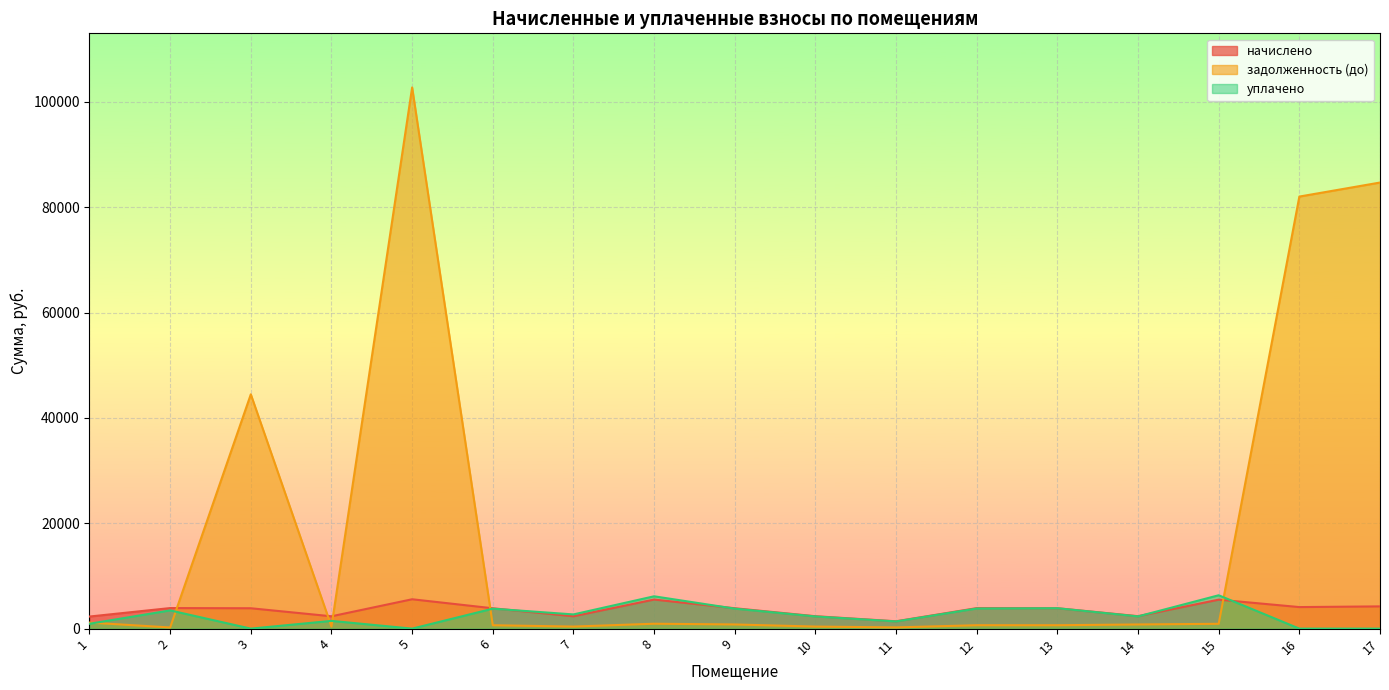

Reading left to right, what are all the values shown in this chart?

начислено: 1=2296.3	2=3903.7	3=3867.8	4=2342.9	5=5575.7	6=3864.3	7=2350.1	8=5521.9	9=3871.4	10=2357.3	11=1395.7	12=3893.0	13=3875.0	14=2364.5	15=5500.4	16=4090.3	17=4223.1
задолженность (до): 1=1149.2	2=221.9	3=44484.2	4=390.5	5=102747.7	6=644.0	7=391.7	8=930.7	9=791.0	10=392.9	11=232.6	12=648.8	13=645.8	14=789.7	15=916.7	16=82030.5	17=84694.6
уплачено: 1=925.9	2=3459.8	3=0.0	4=1473.2	5=0.0	6=3791.1	7=2697.3	8=6138.7	9=3797.1	10=2312.7	11=1369.3	12=3819.2	13=3875.0	14=2322.4	15=6335.1	16=0.0	17=0.0